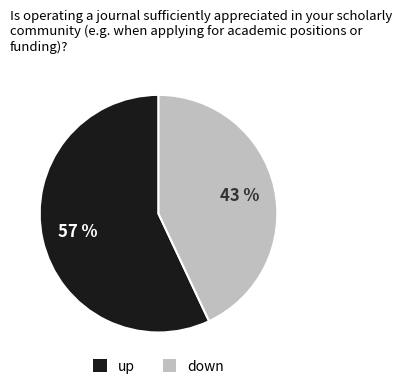

Which has a higher value, up or down?

up